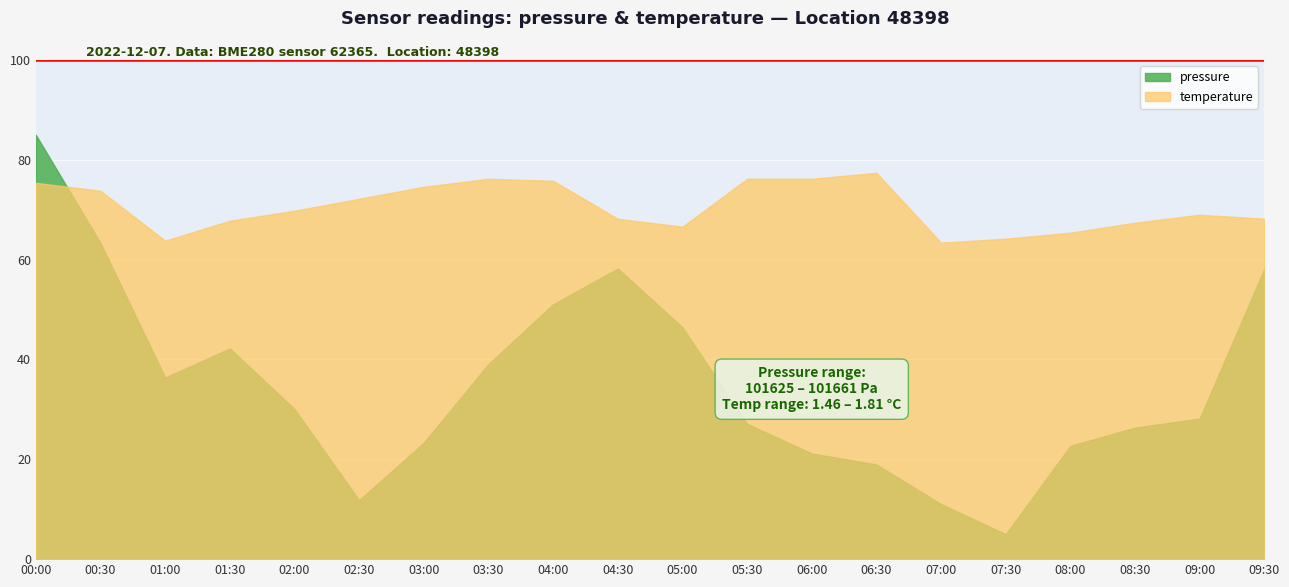

What is the lowest value of the pressure series?

101625.2